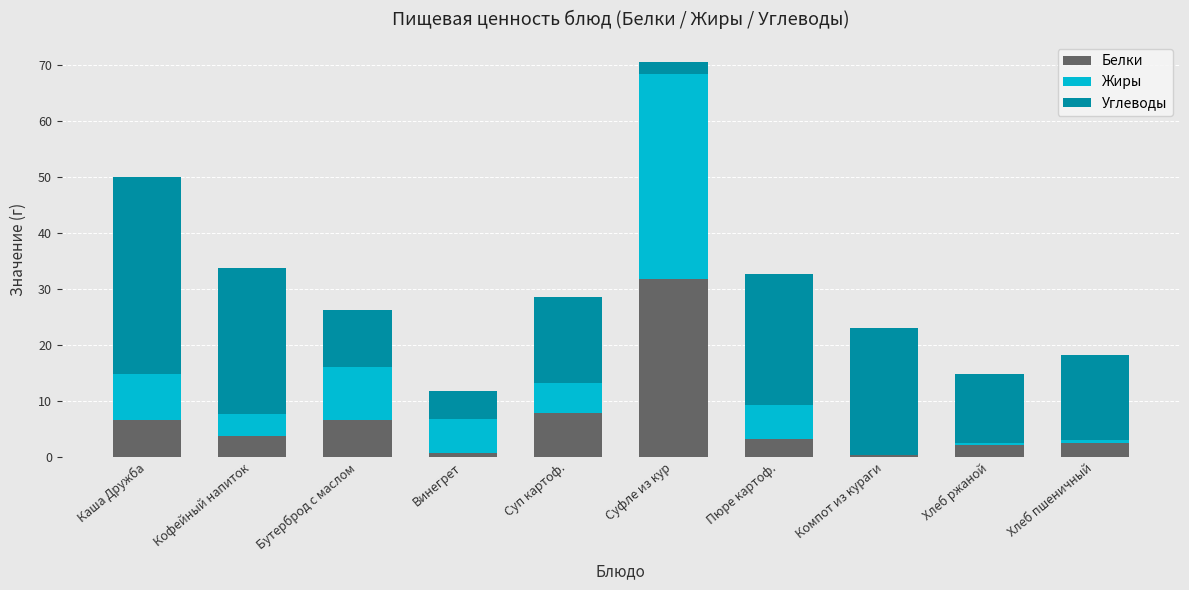

What is the maximum value for Белки?

31.7